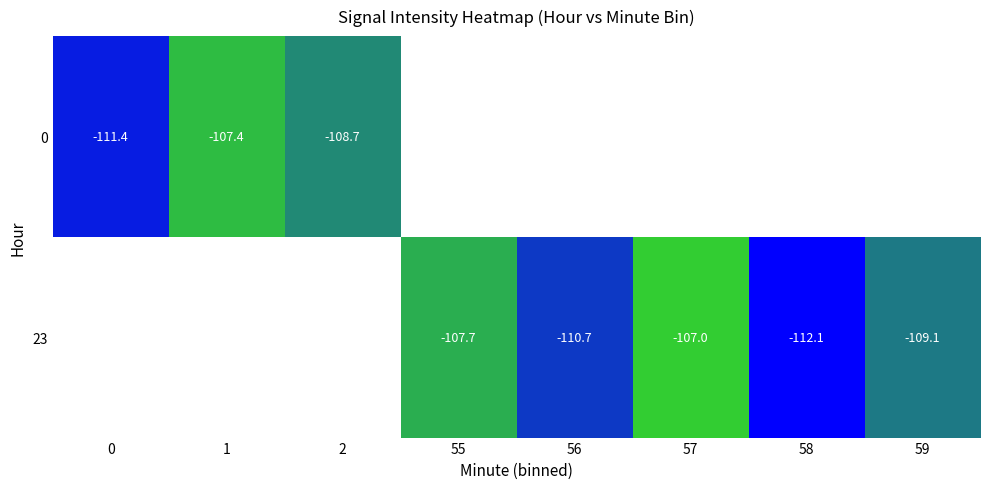

Is the value of 0 at 0 greater than the value of 23 at 59?

No